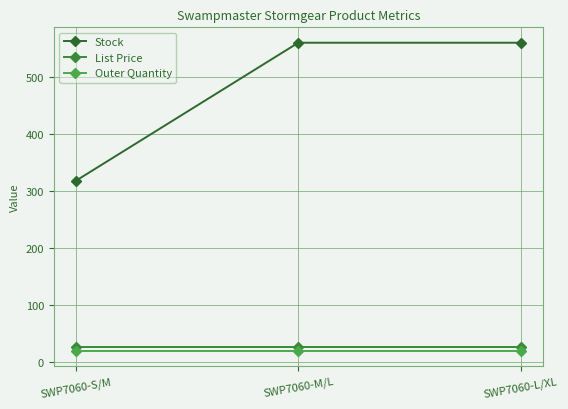

What is the label of the 3rd point from the left?

SWP7060-L/XL